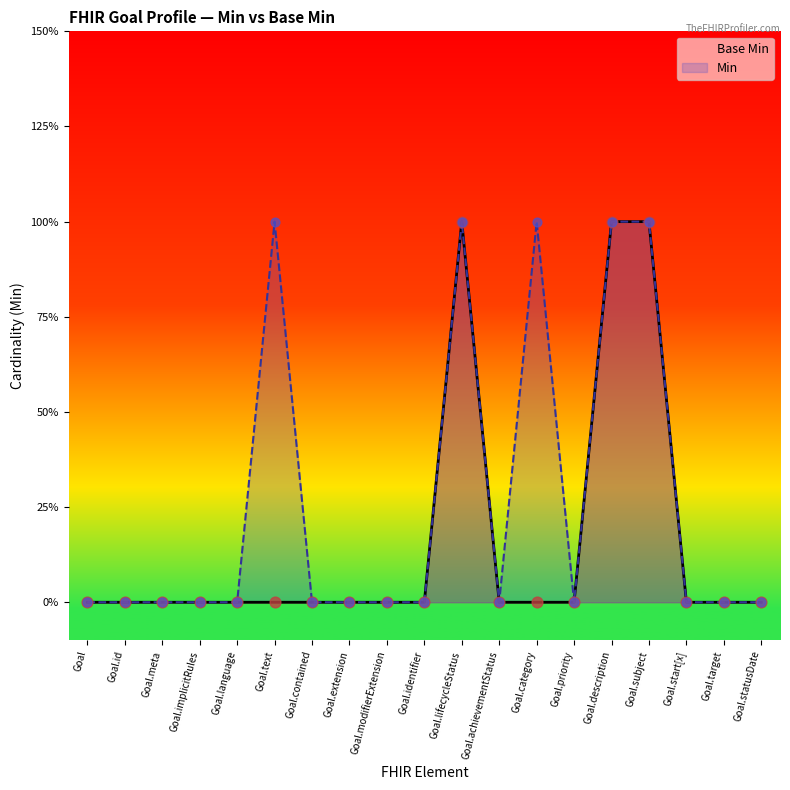

Which series has the largest Y range (max minus min)?

Base Min